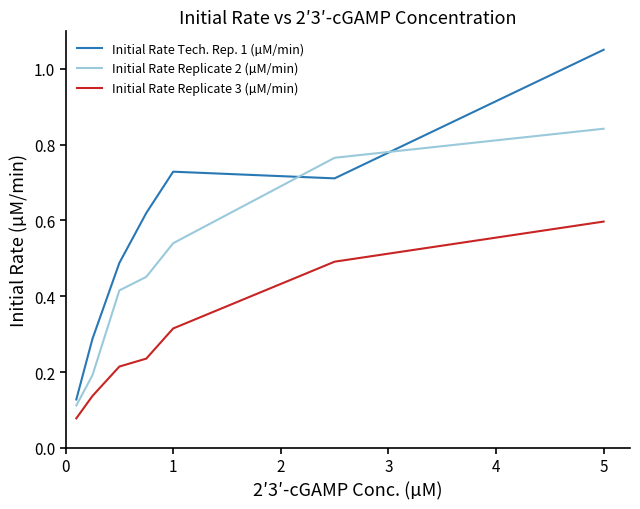

True or false: Initial Rate Tech. Rep. 1 (µM/min) and Initial Rate Replicate 3 (µM/min) intersect in this chart.

False